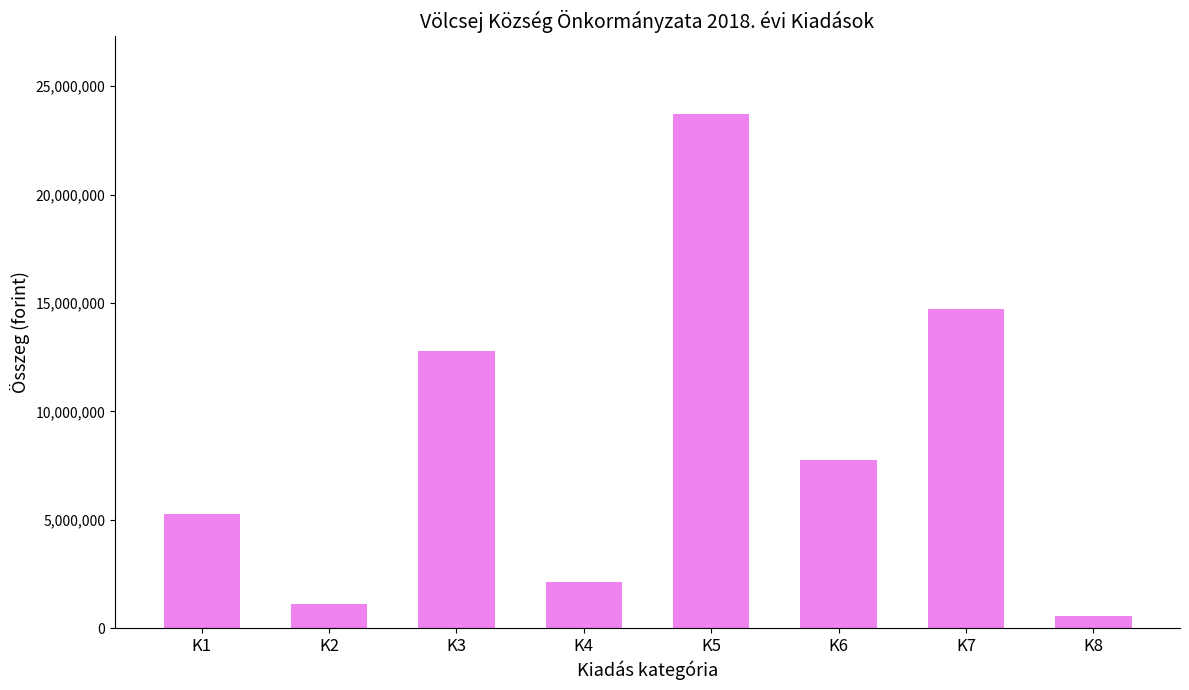

Reading left to right, list all the values displayed in this chart.

5285132	1120719	12792782	2131347	23731629	7747000	14726966	560000